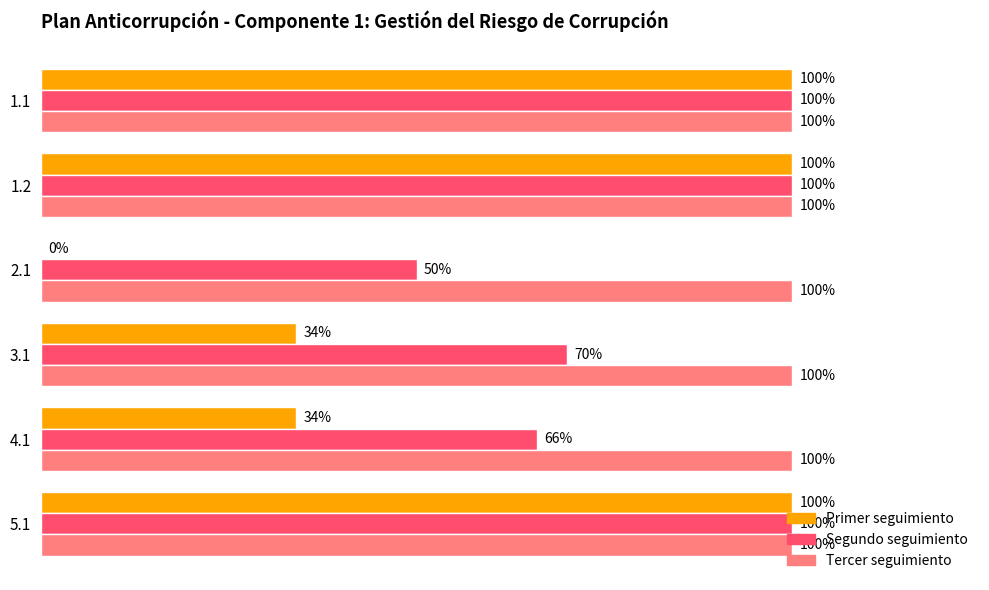

What are all the series names shown in the legend?

Primer seguimiento, Segundo seguimiento, Tercer seguimiento